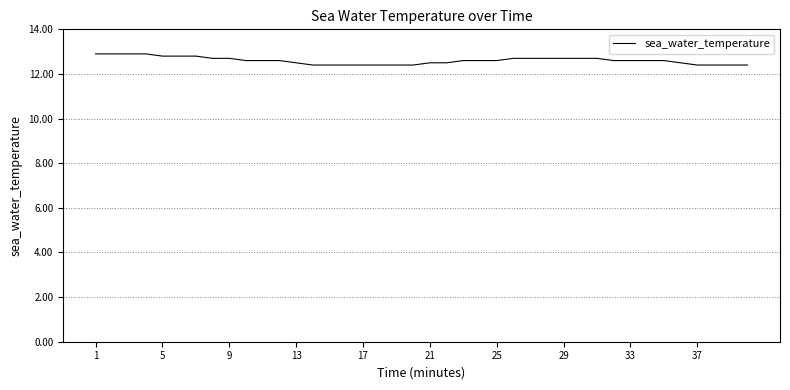

What is the difference between the maximum and minimum values?

0.5